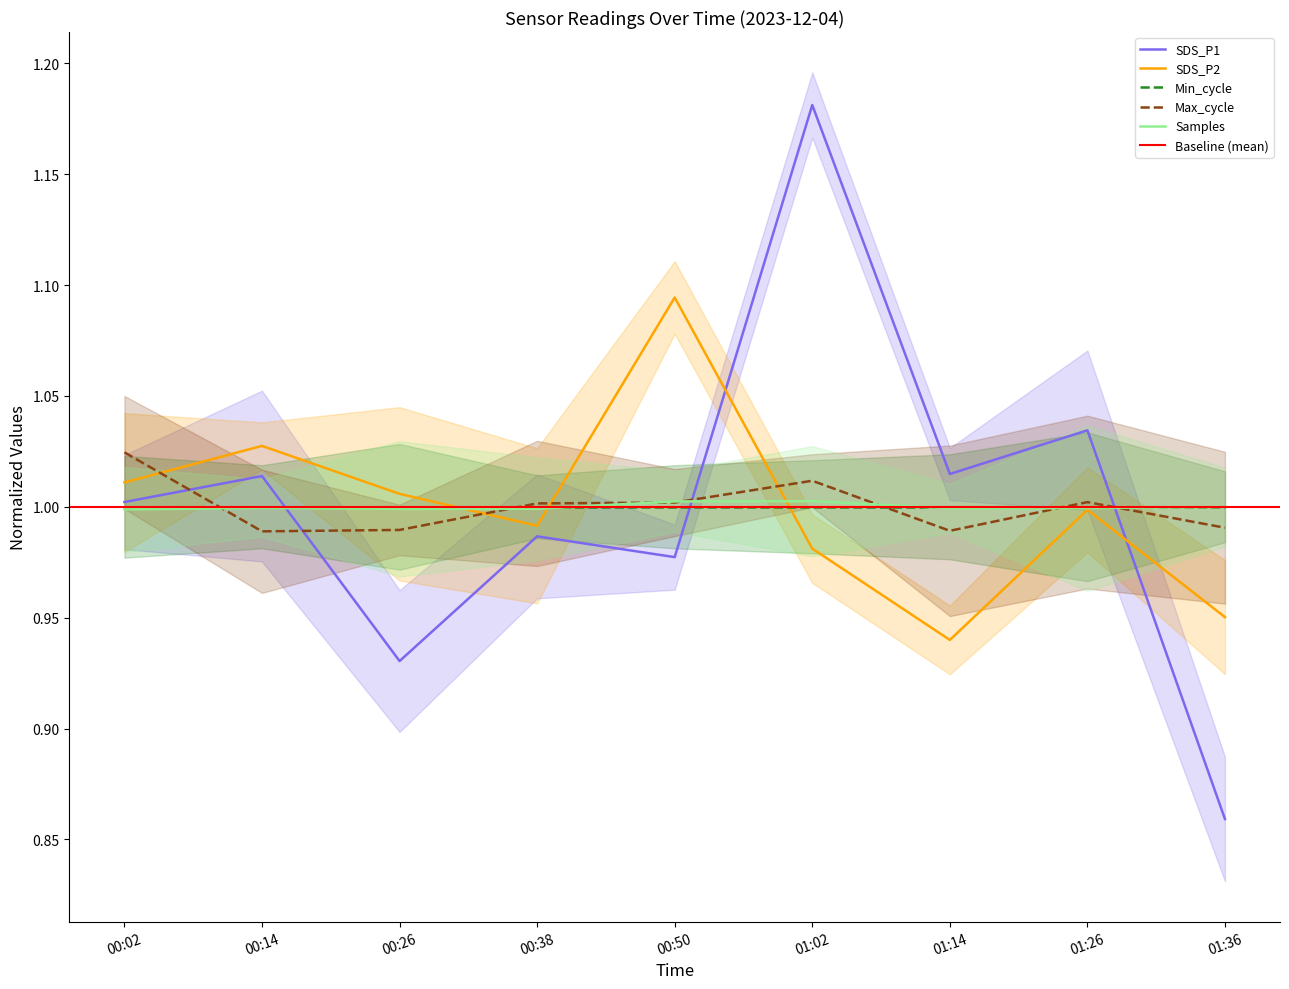

What is the sum of the SDS_P2 values at 00:38 and 01:02?

2.0